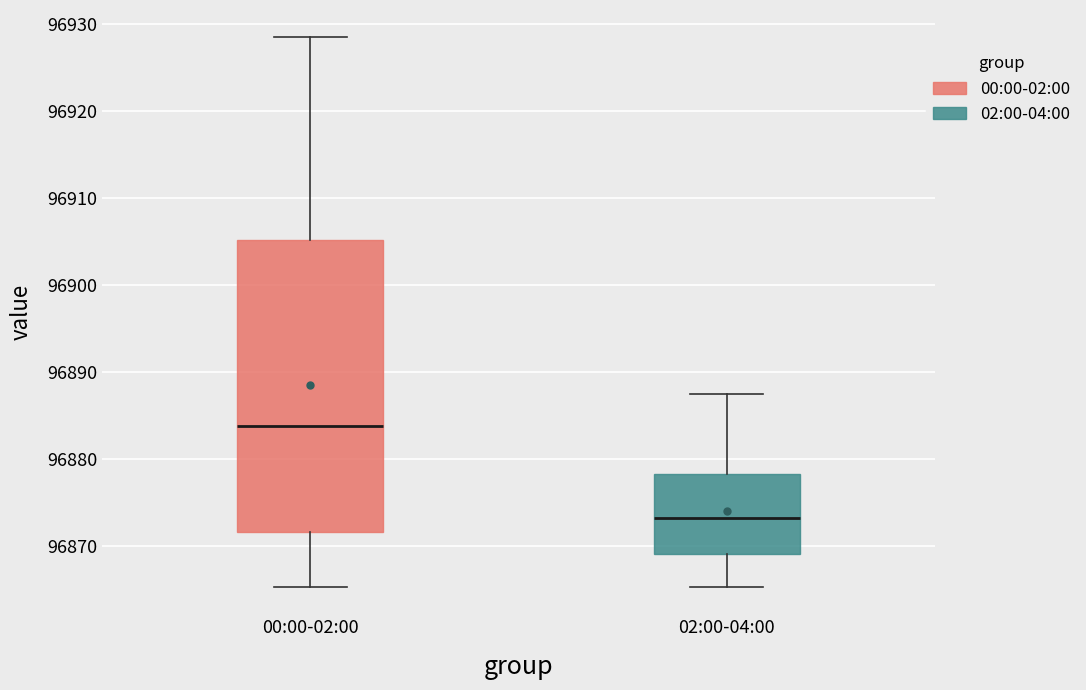

Reading left to right, transcribe this box plot: for each box, give where its median line is, the range the box spans, and where its two whiskers end, as read against the y-axis. The values are not printed on the chart, so give them approximately, as read against the axis.

00:00-02:00: median 96884, box 96872 to 96905, whiskers 96865 to 96928
02:00-04:00: median 96873, box 96869 to 96878, whiskers 96865 to 96887